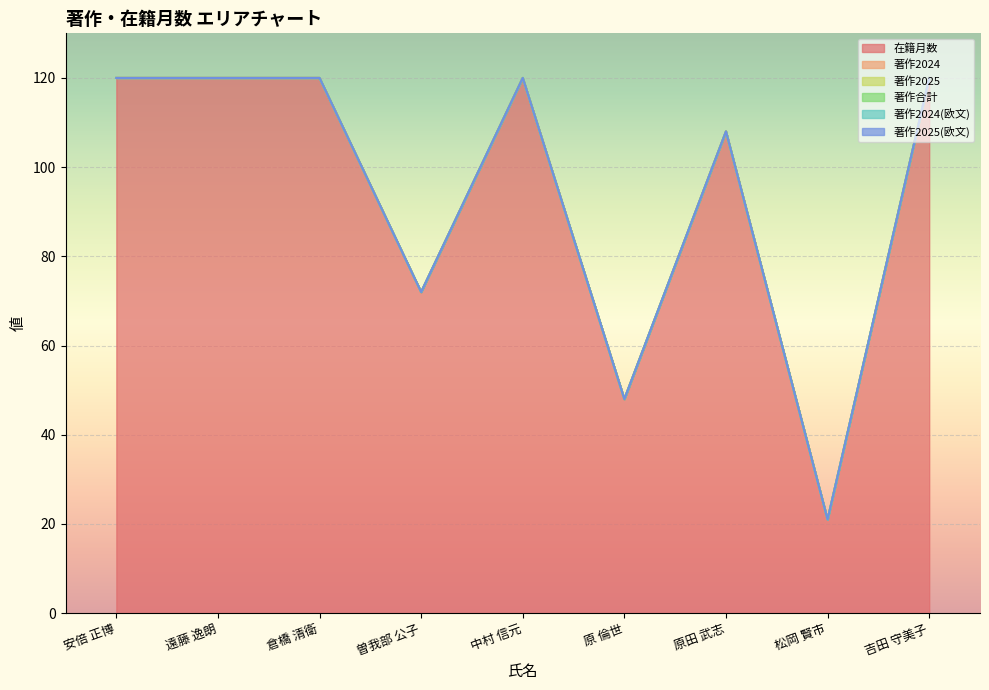

Reading left to right, what are all the values shown in this chart?

在籍月数: 120	120	120	72	120	48	108	21	120
著作2024: 0	0	0	0	0	0	0	0	0
著作2025: 0	0	0	0	0	0	0	0	0
著作合計: 0	0	0	0	0	0	0	0	0
著作2024(欧文): 0	0	0	0	0	0	0	0	0
著作2025(欧文): 0	0	0	0	0	0	0	0	0